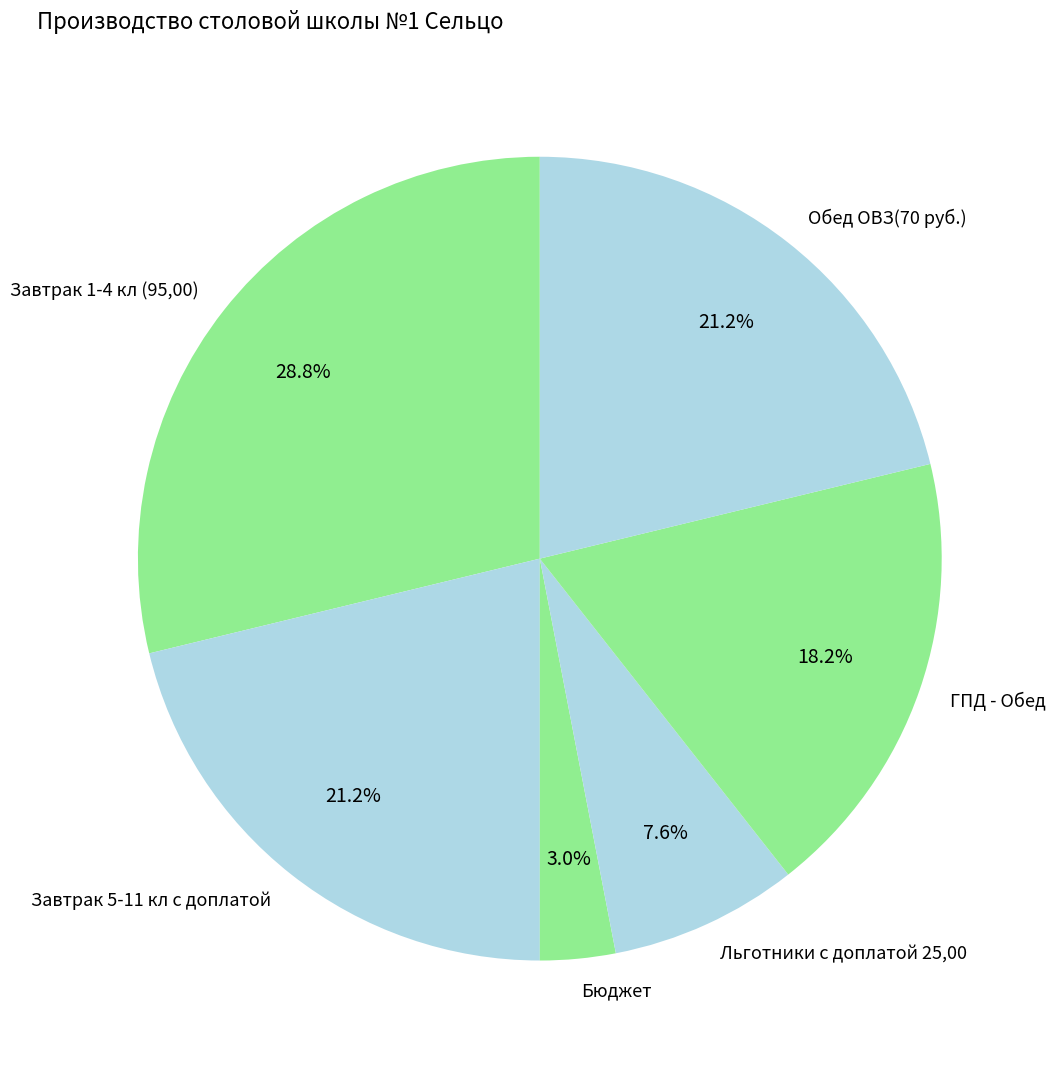

Combined, do Обед ОВЗ(70 руб.) and ГПД - Обед account for over 50%?

No